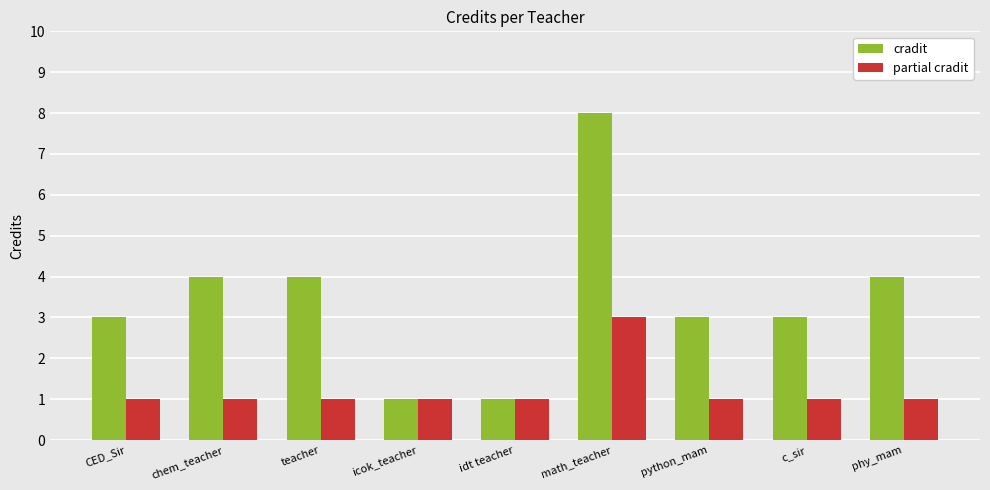

List the series in order of their peak value, highest first.

cradit, partial cradit